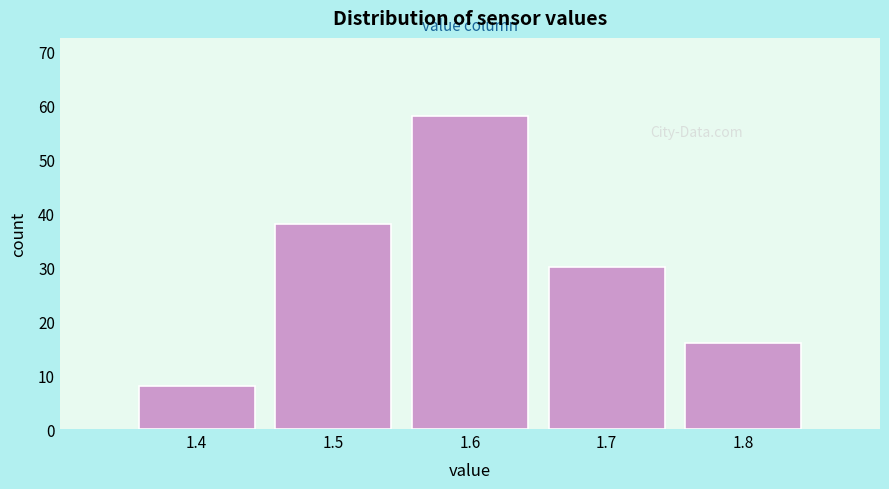

Which range on the x-axis has the tallest bar?

1.55 to 1.65